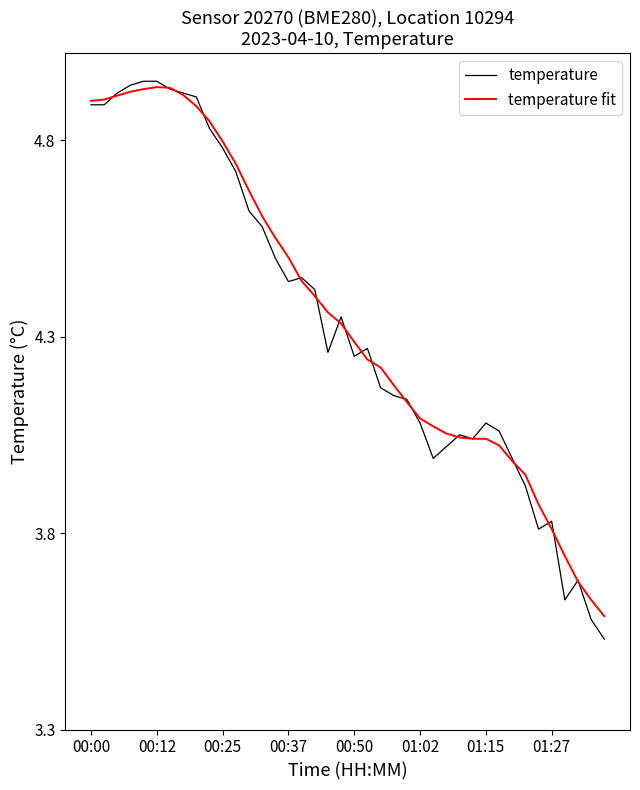

How many series are shown in this chart?

2